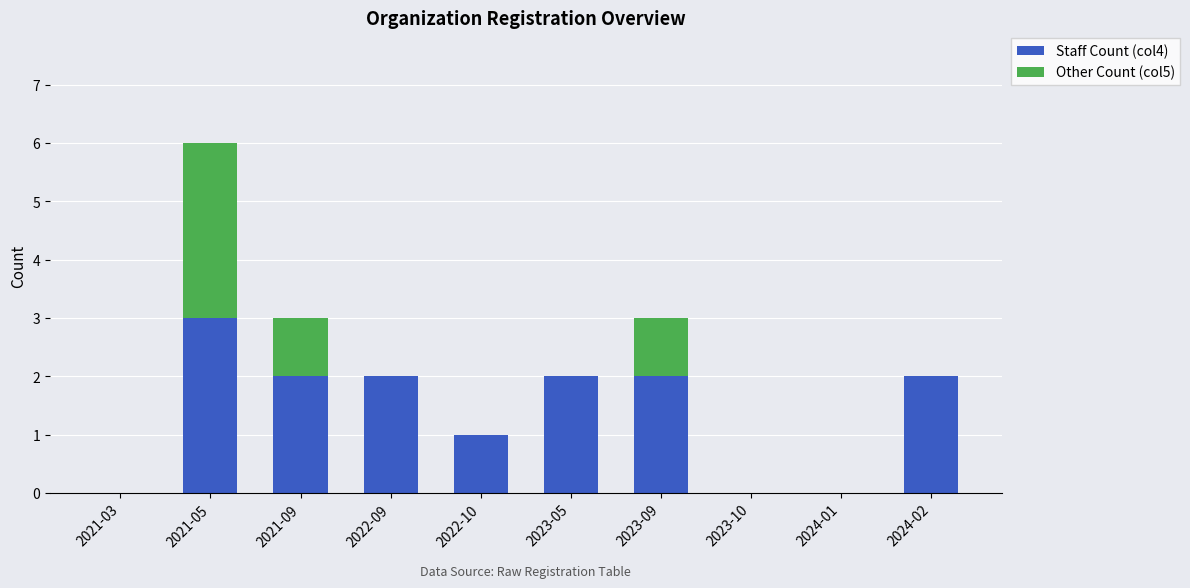

Which category has the highest value in the Staff Count (col4) series?

2021-05